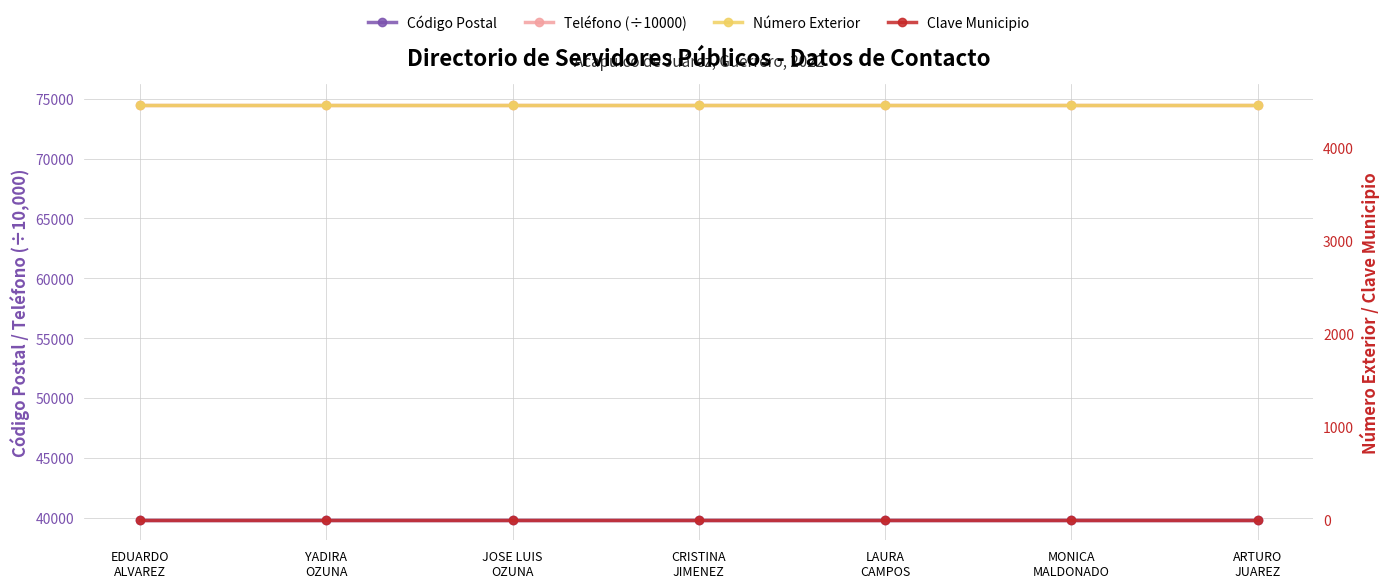

What is the minimum value shown in the chart?

1